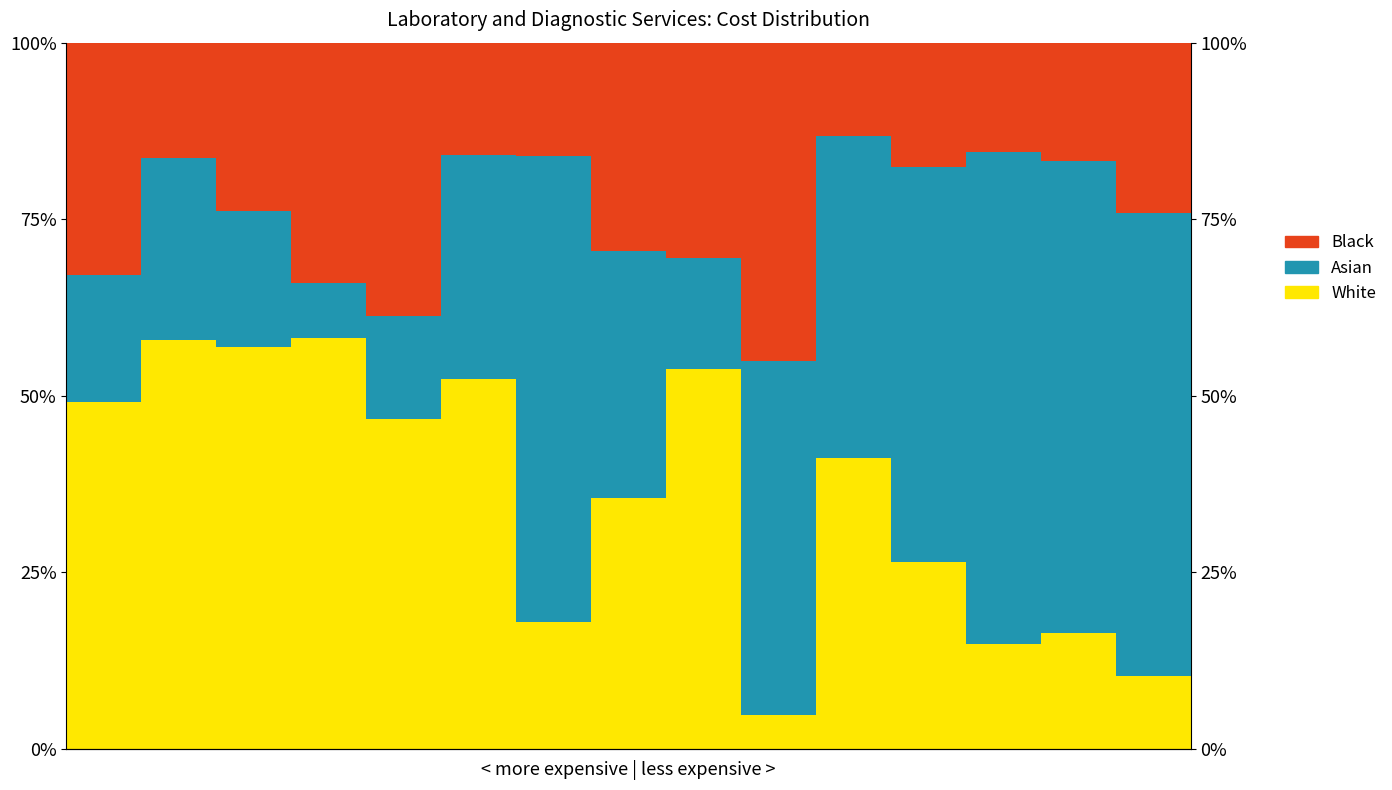

Is it true that White equals 9.4 at 6?

False